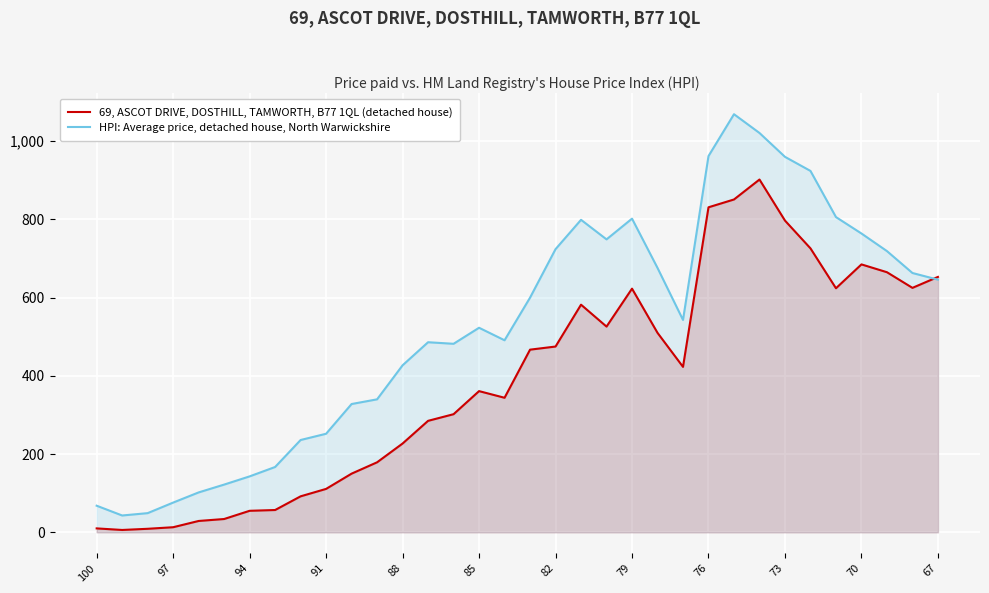

At 91, list the series in order from smallest to largest.

69, ASCOT DRIVE, DOSTHILL, TAMWORTH, B77 1QL (detached house), HPI: Average price, detached house, North Warwickshire